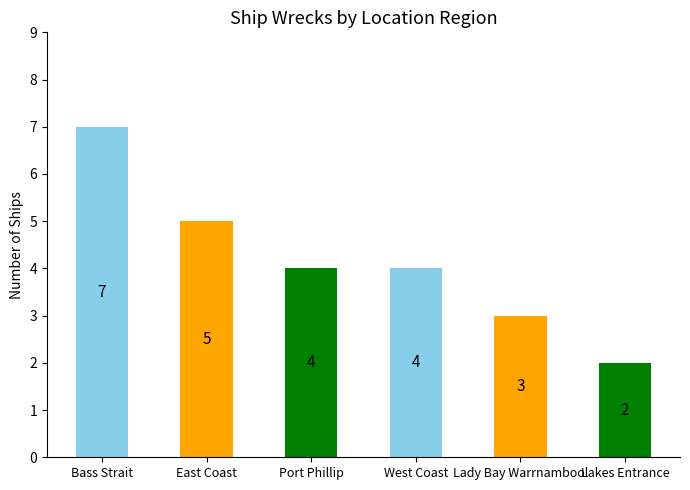

What is the change in value from Lady Bay Warrnambool to Lakes Entrance?

-1